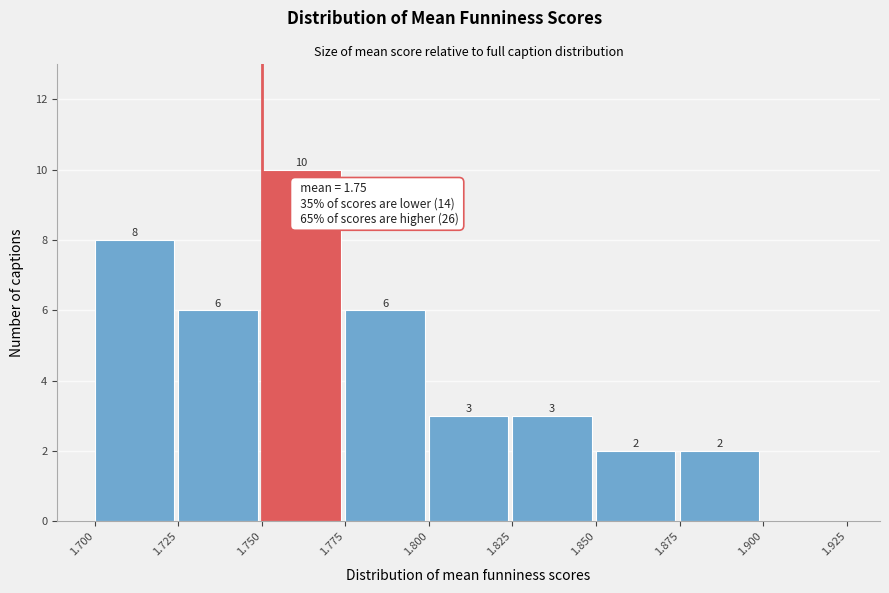

Over which range of the x-axis is the bar tallest?

1.750 to 1.775